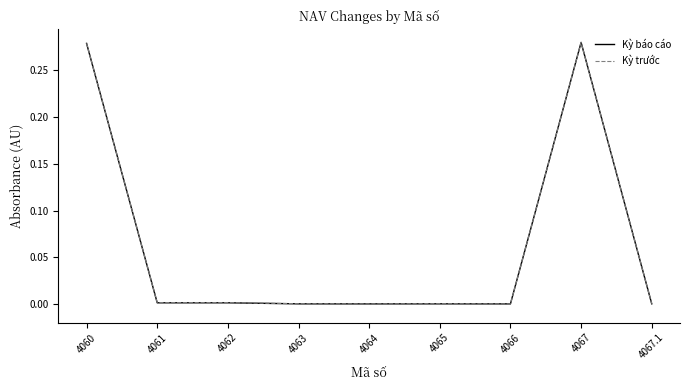

Is it true that Kỳ báo cáo equals 0.4 at 4067?

False